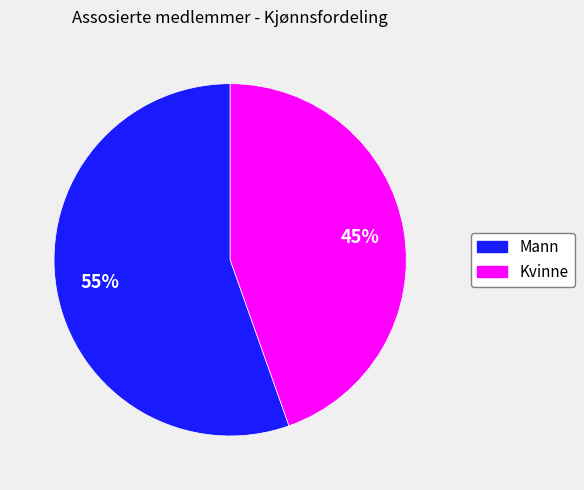

To the nearest percent, what is the combined percentage of Mann and Kvinne?

100%